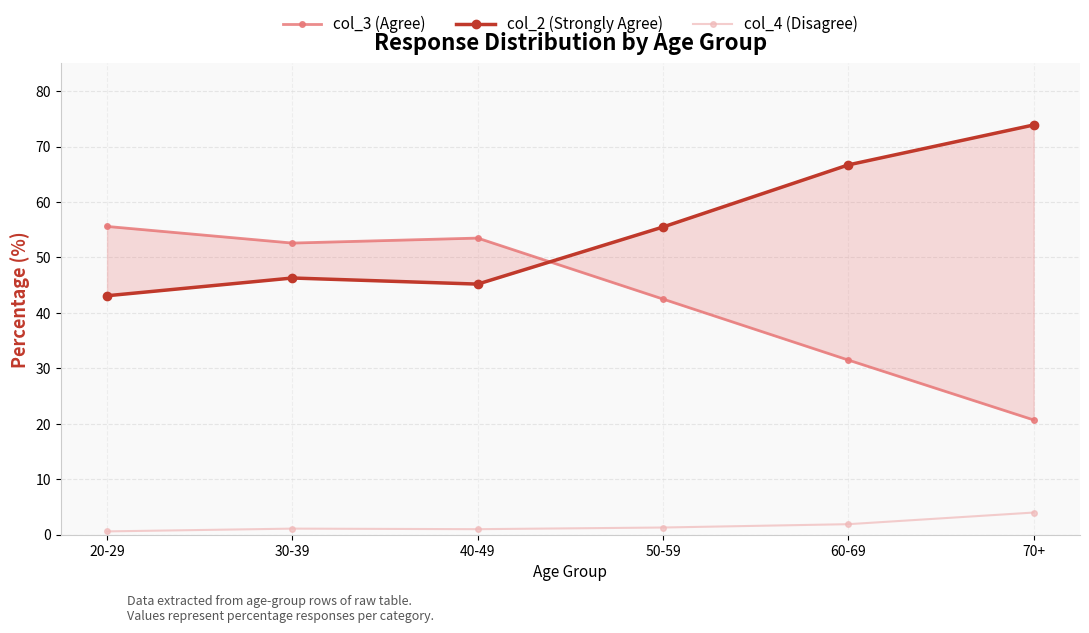

Where is col_4 (Disagree) nearest to the value 2?

60-69